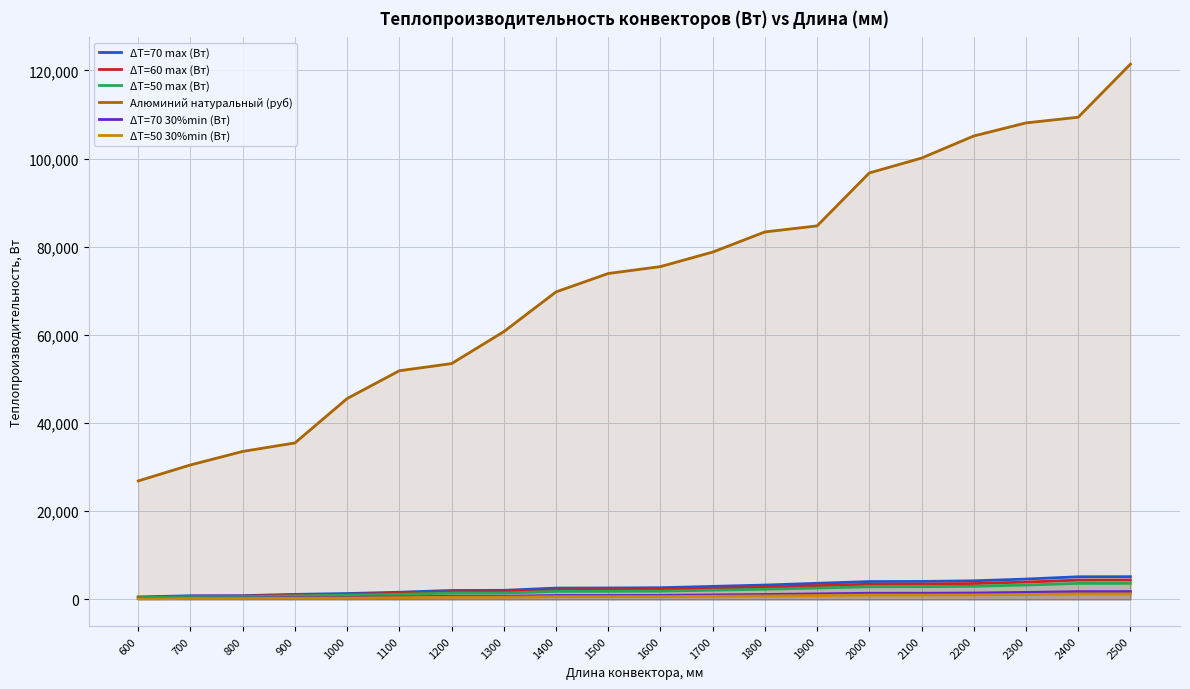

Reading right to left, list all the values displayed in this chart.

ΔT=70 max (Вт): 5152.1	5128.9	4611.6	4212.8	4073.1	4048.5	3649.8	3250.3	2949.4	2650.5	2590.8	2566.2	2051.0	2027.8	1626.9	1328.1	1140.2	847.5	825.0	545.5
ΔT=60 max (Вт): 4395.7	4375.9	3934.5	3594.3	3475.1	3454.2	3113.9	2773.1	2516.4	2261.4	2210.4	2189.5	1749.9	1730.1	1388.1	1133.1	972.8	723.1	703.9	465.4
ΔT=50 max (Вт): 3643.1	3626.7	3260.9	2978.9	2880.2	2862.8	2580.8	2298.3	2085.5	1874.2	1832.0	1814.6	1450.3	1433.9	1150.4	939.1	806.2	599.3	583.4	385.7
Алюминий натуральный (руб): 121406.4	109369.8	108085.3	105114.6	100099.3	96733.5	84724.9	83349.8	78783.5	75486.8	73923.8	69746.2	60729.1	53486.6	51867.5	45556.7	35486.2	33561.3	30497.8	26875.0
ΔT=70 30%min (Вт): 1771.0	1763.1	1585.2	1448.2	1400.1	1391.7	1254.6	1117.3	1013.8	911.1	890.6	882.1	705.0	697.0	559.2	456.5	391.9	291.3	283.6	187.5
ΔT=50 30%min (Вт): 1252.3	1246.7	1120.9	1024.0	990.0	984.1	887.1	790.0	716.9	644.3	629.7	623.8	498.5	492.9	395.4	322.8	277.1	205.1	200.5	132.6